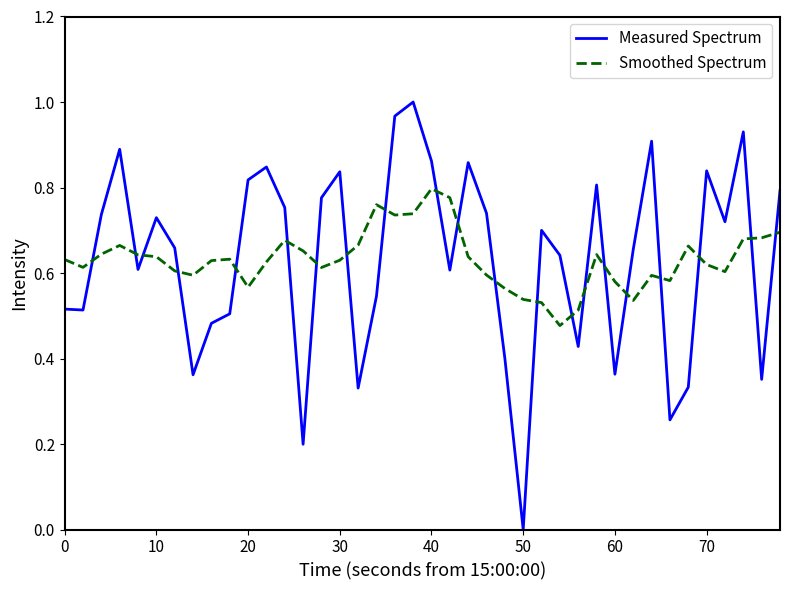

How many intersections are there between Smoothed Spectrum and Measured Spectrum?

21